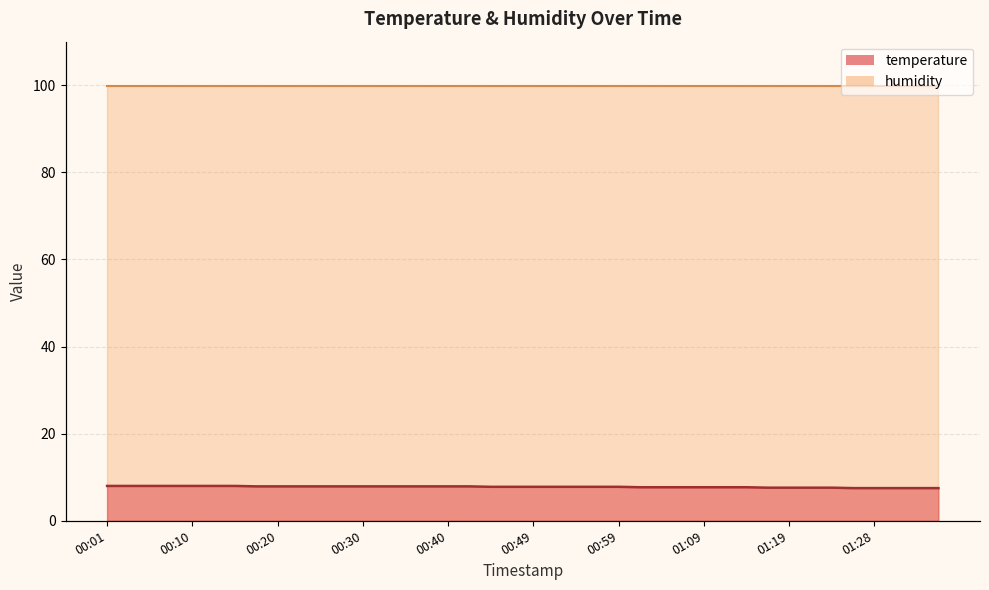

Is it true that the value at 01:16 is 11.1?

False